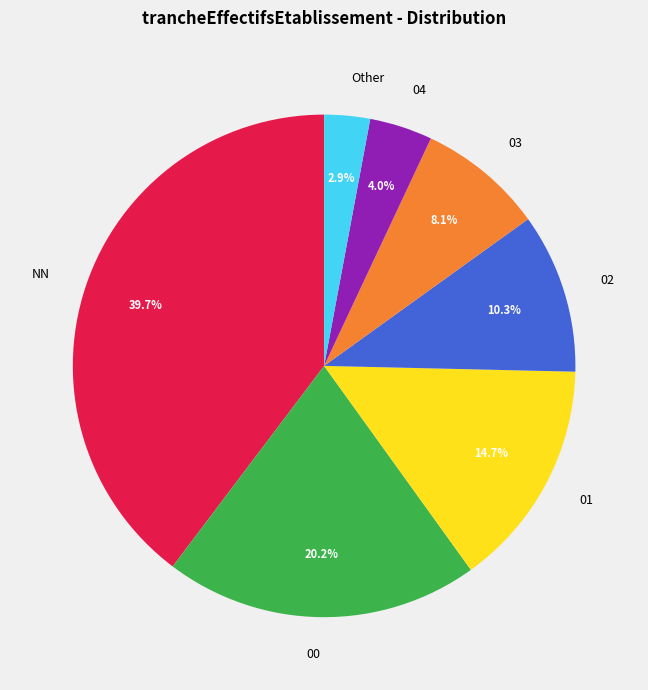

Do 01 and NN together represent more than half of the pie?

Yes